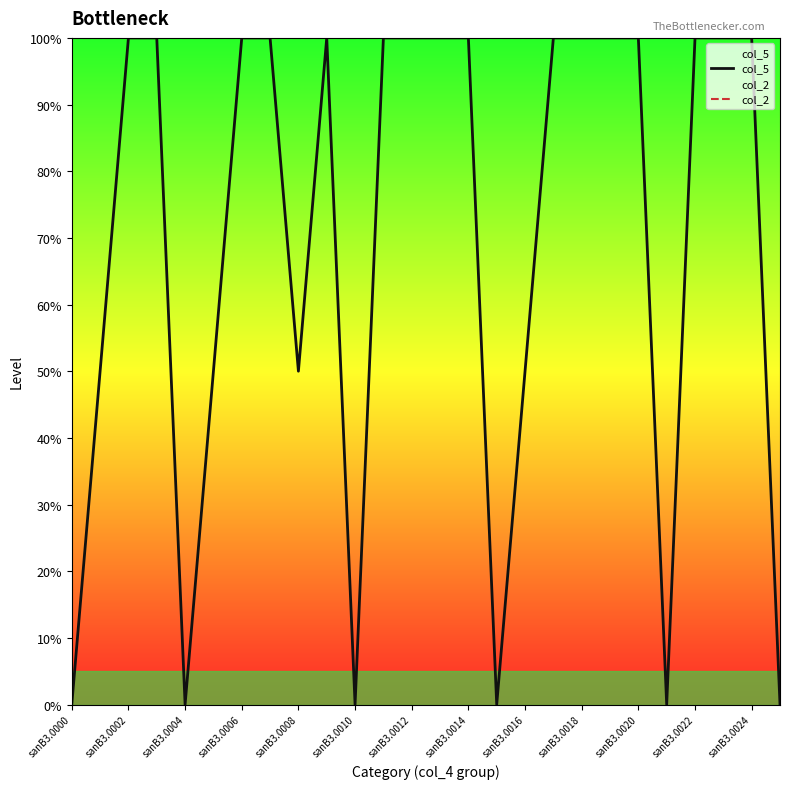

True or false: col_5 has a value of 156 at sanB3.0024.

False